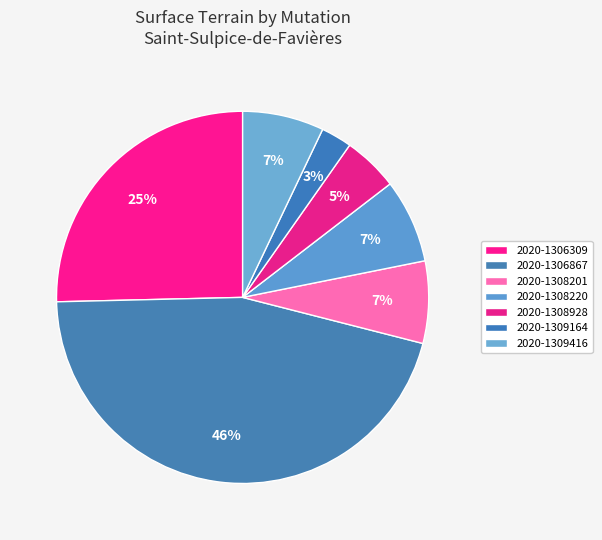

What is the smallest slice in the pie chart?

2020-1309164